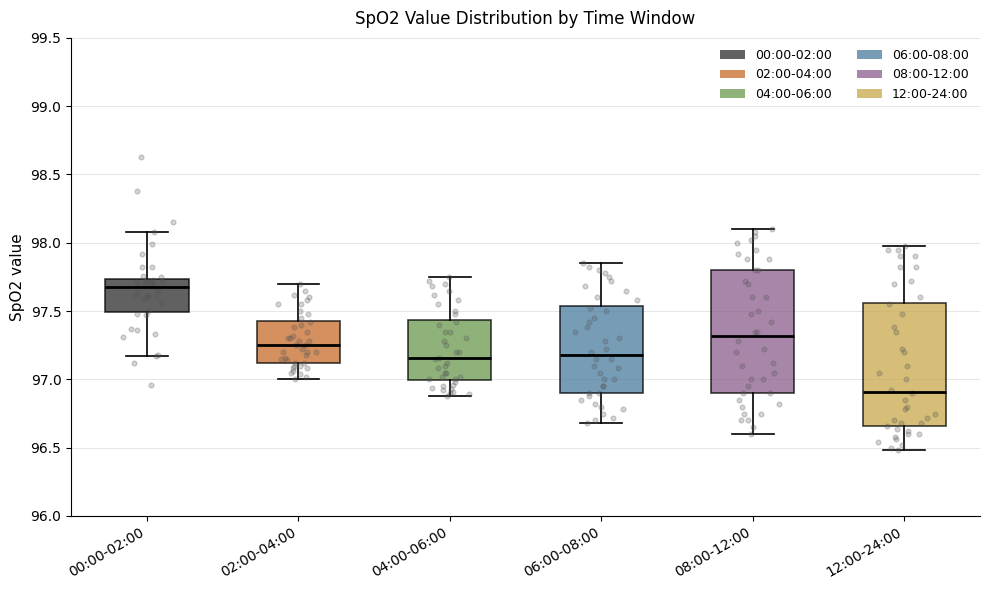

Which box has the highest median line?

00:00-02:00